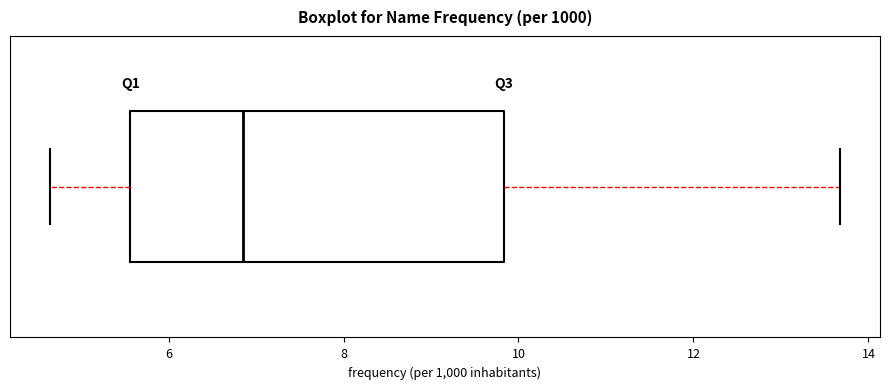

Transcribe this box plot: give where the median line is, the range the box spans, and where the two whiskers end, as read against the x-axis. The values are not printed on the chart, so give them approximately, as read against the axis.

median 6.8, box 5.6 to 9.8, whiskers 4.6 to 13.6